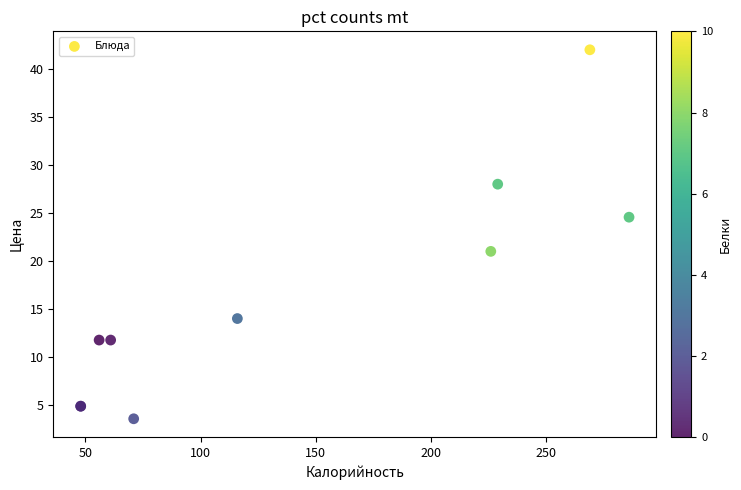

What Y value in the scatter plot is closest to 22?

21.0